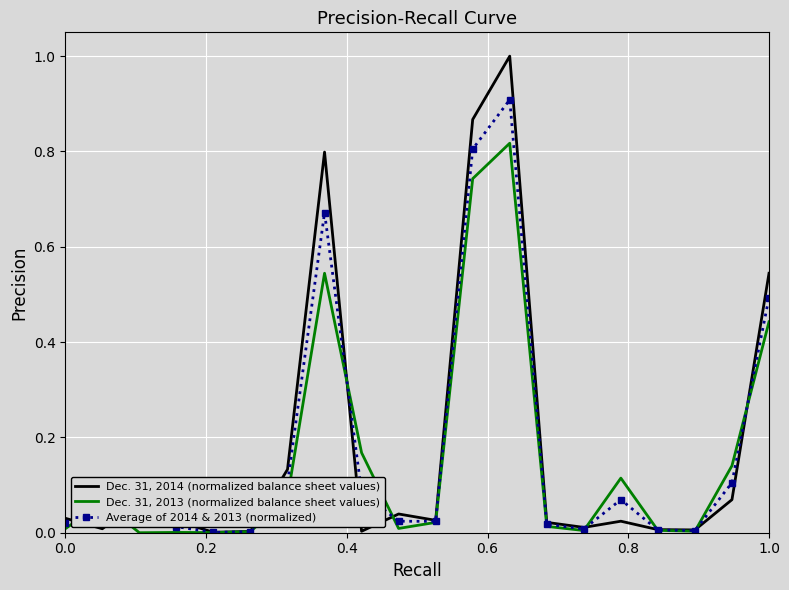

What are all the series names shown in the legend?

Dec. 31, 2014 (normalized balance sheet values), Dec. 31, 2013 (normalized balance sheet values), Average of 2014 & 2013 (normalized)